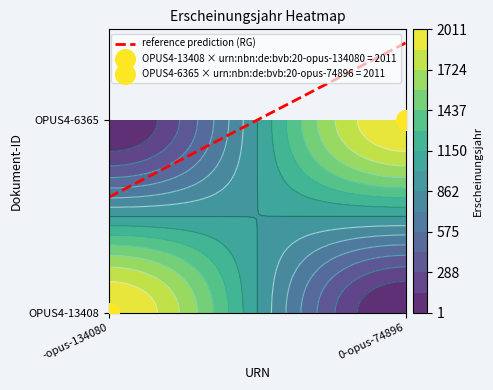

Is it true that the value at 0-opus-74896 is 0.3?

False